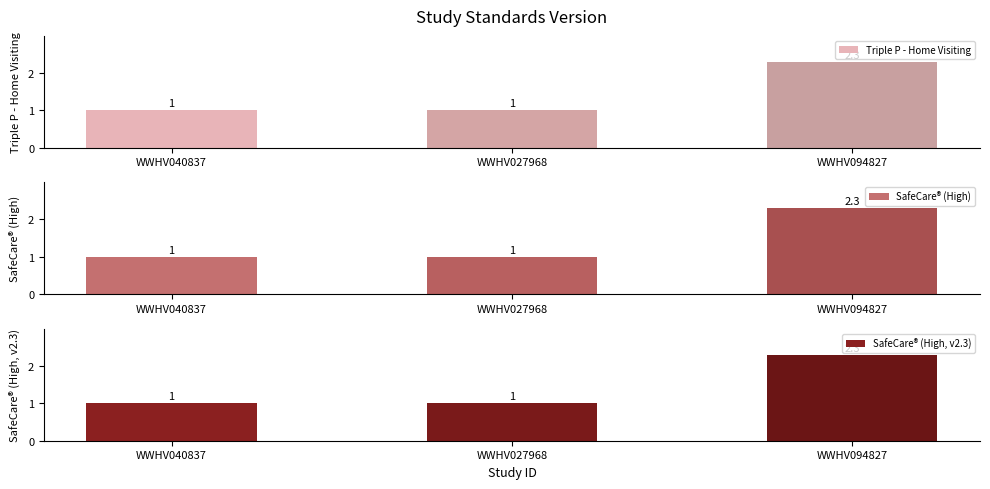

At which category is the sum across all series the highest?

WWHV094827